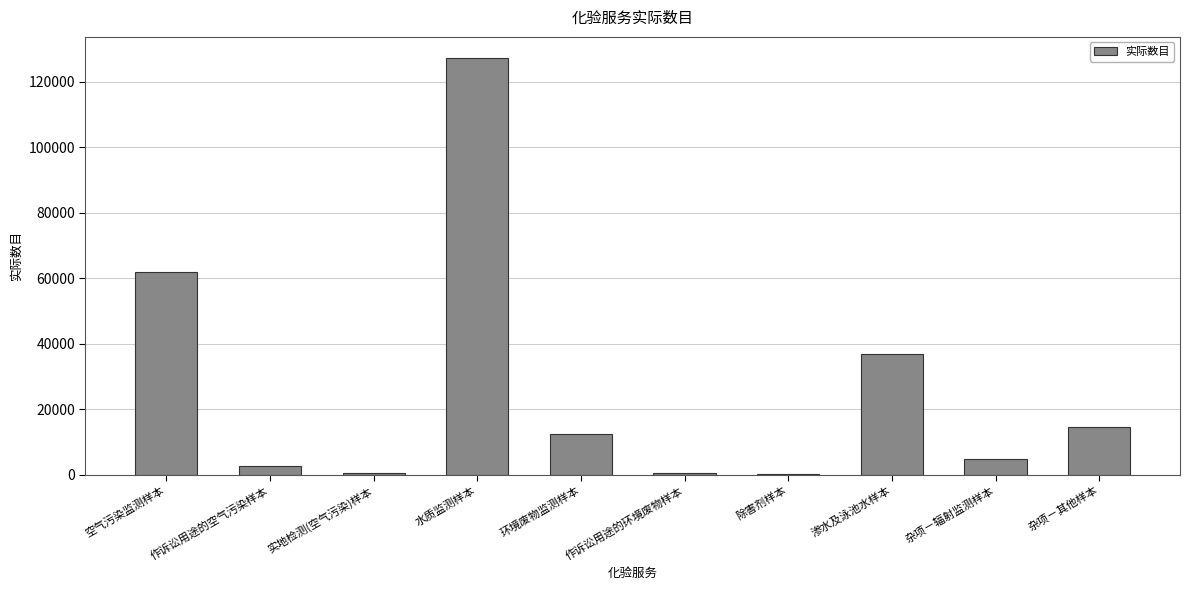

What is the sum of all values?

262416